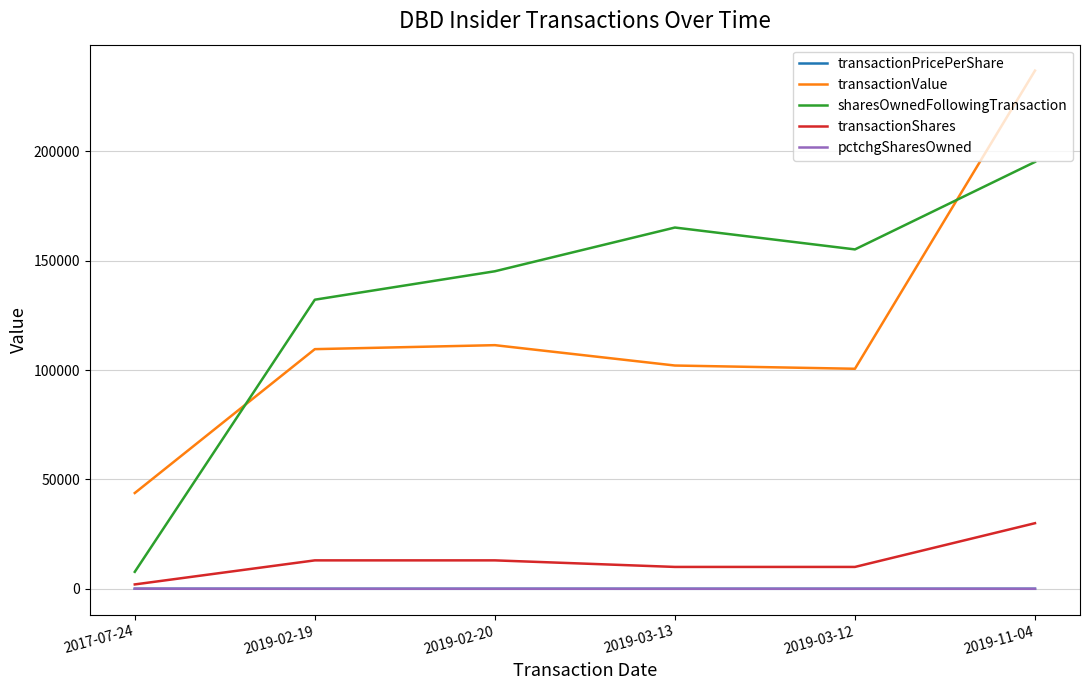

True or false: transactionValue has more than 2 points higher than both neighbors.

False